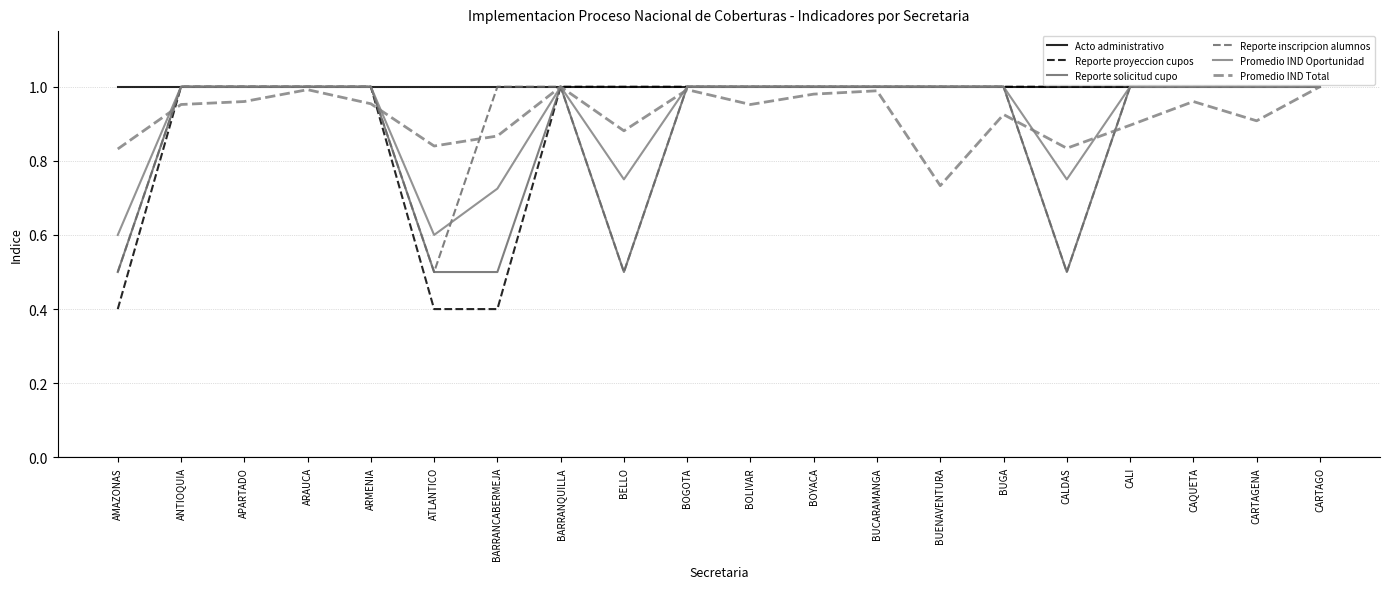

At how many categories does at least one series exceed 0?

20